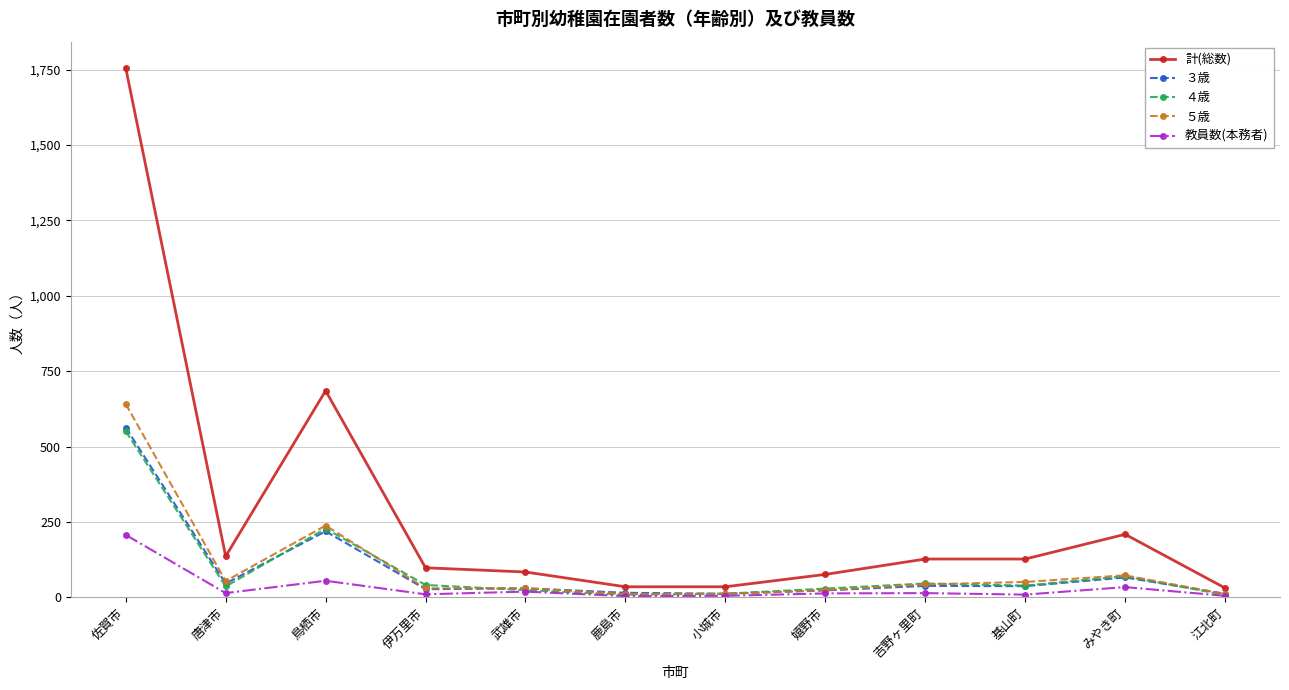

Which category has the highest value in the 教員数(本務者) series?

佐賀市